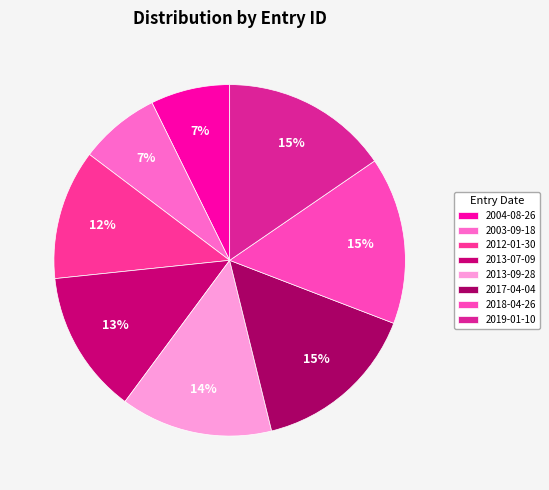

Is it true that 2019-01-10 is 5% of the pie?

False